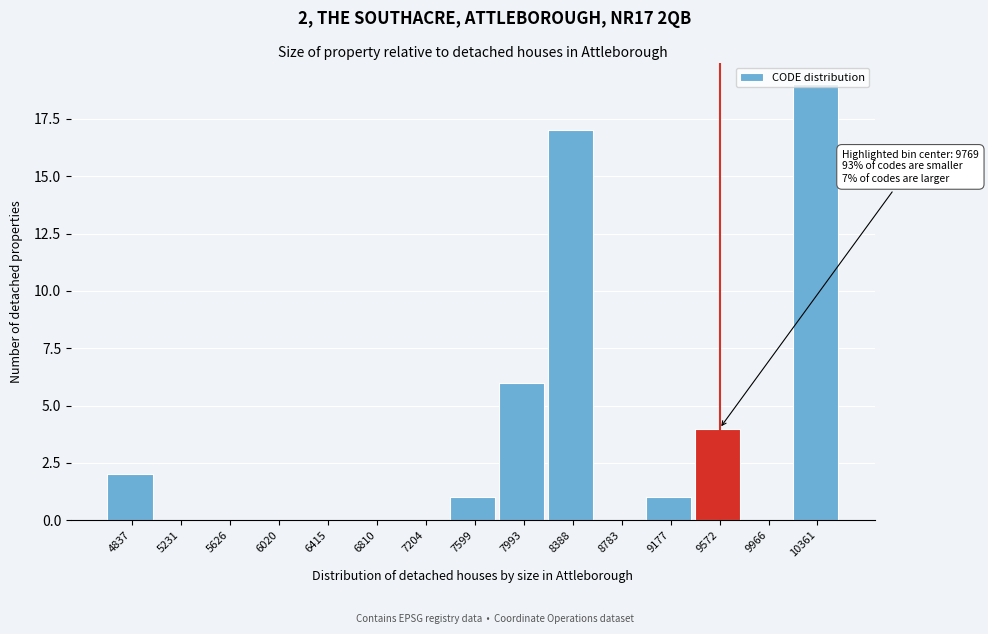

The chart shows a value of 6 at 7204. True or false?

False